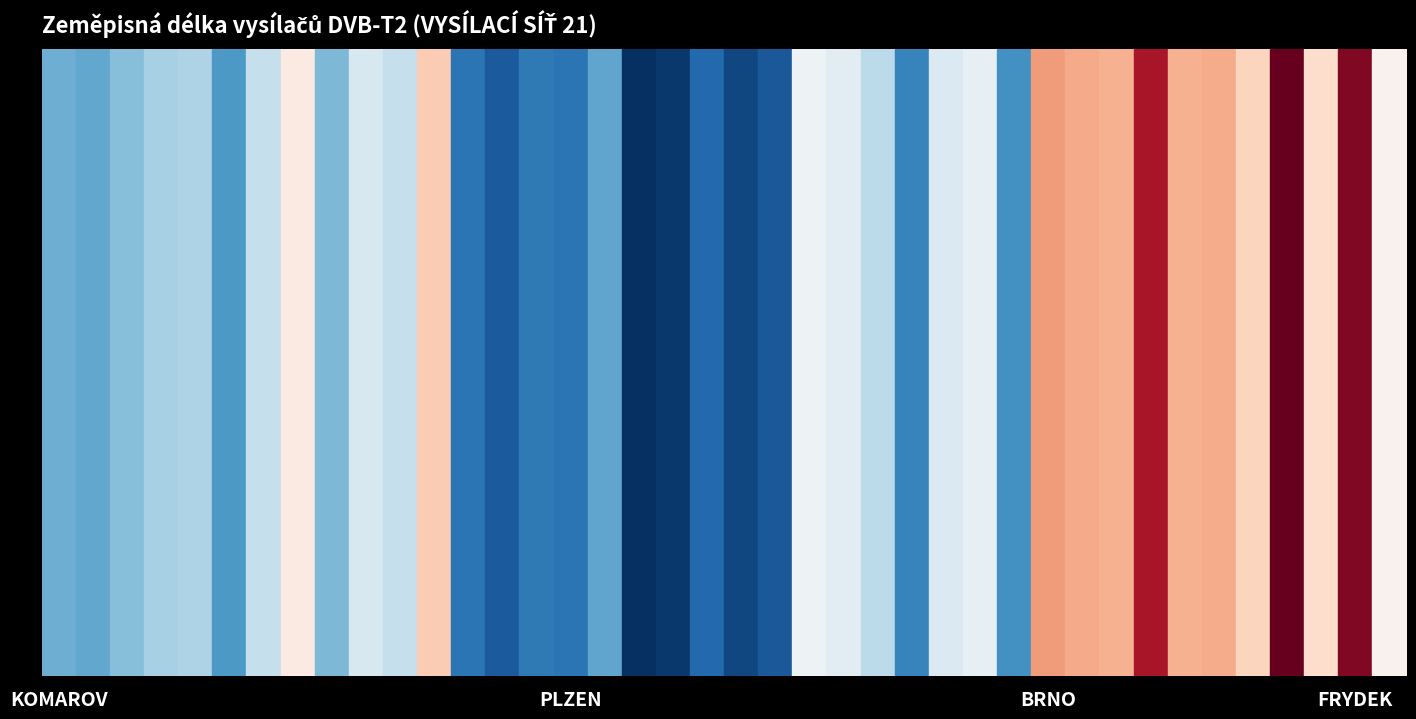

What is the difference between the maximum and second lowest values?

6.4